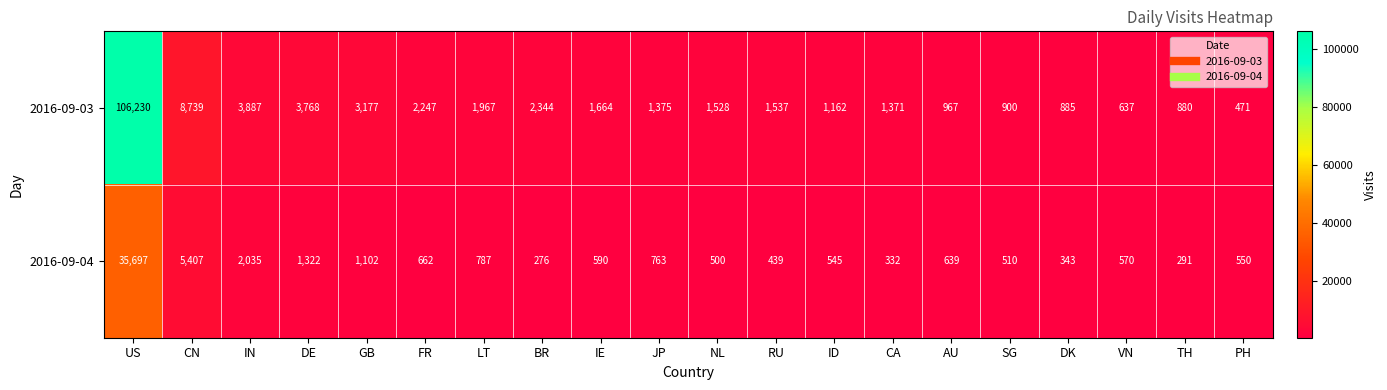

True or false: 2016-09-04 has a value of 797 at SG.

False